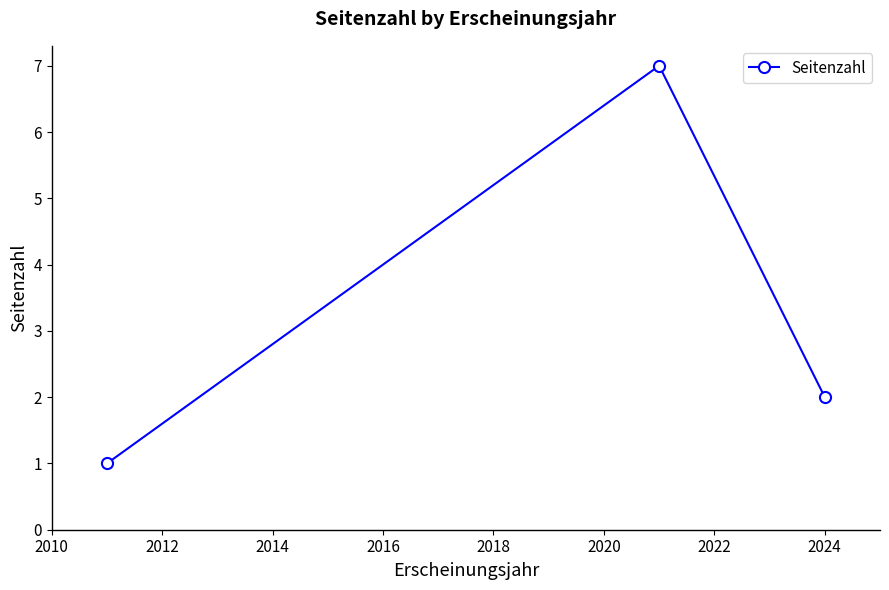

What is the maximum value shown in the chart?

7